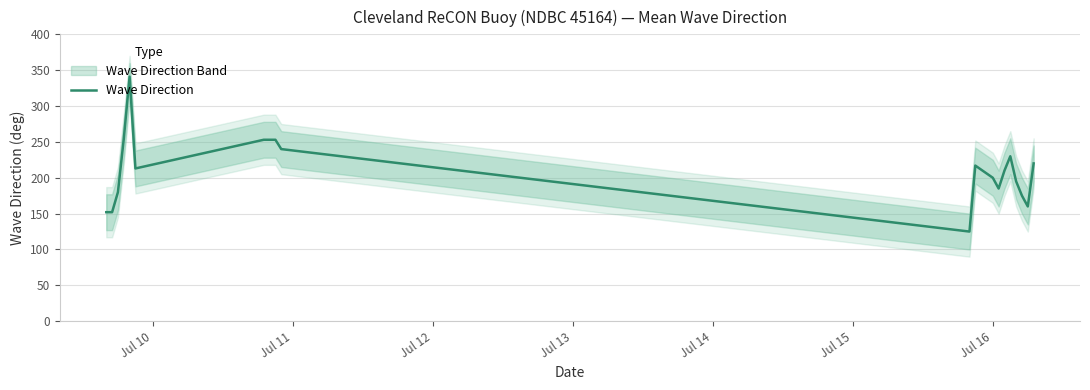

What is the difference between the maximum and minimum values?

216